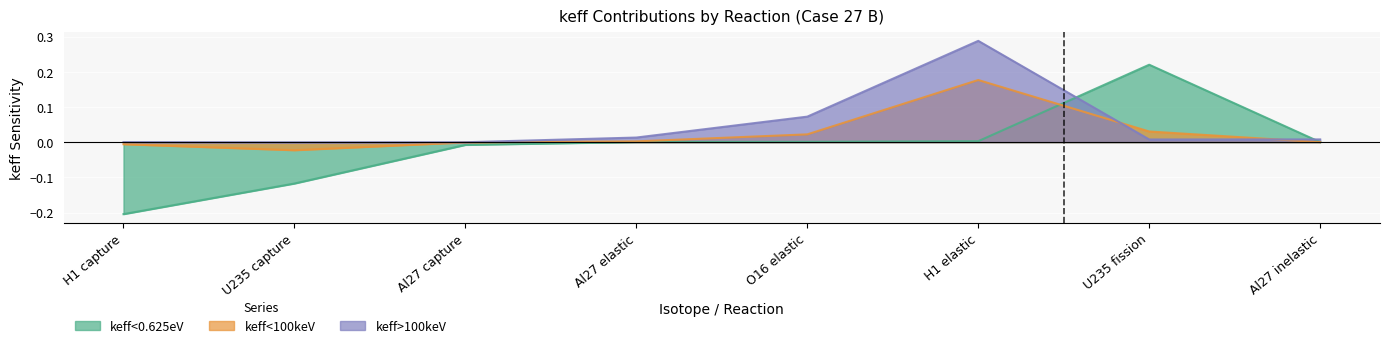

What is the difference between the maximum and second lowest values in the keff>100keV series?

0.3